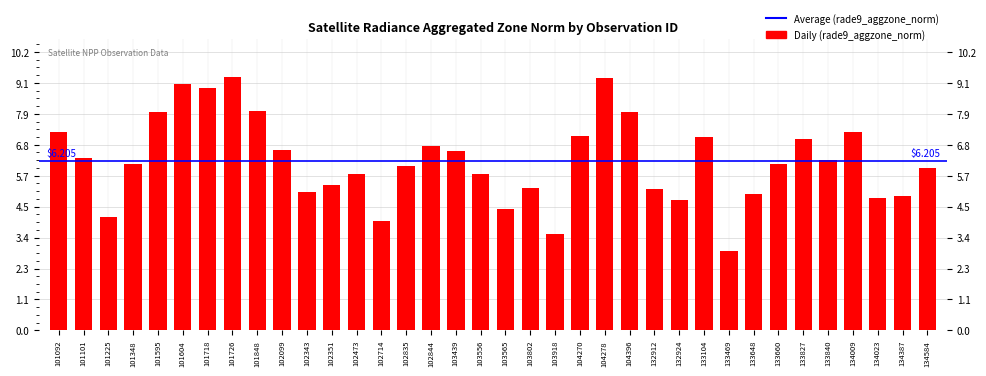

Count the number of values greater than 6.

20